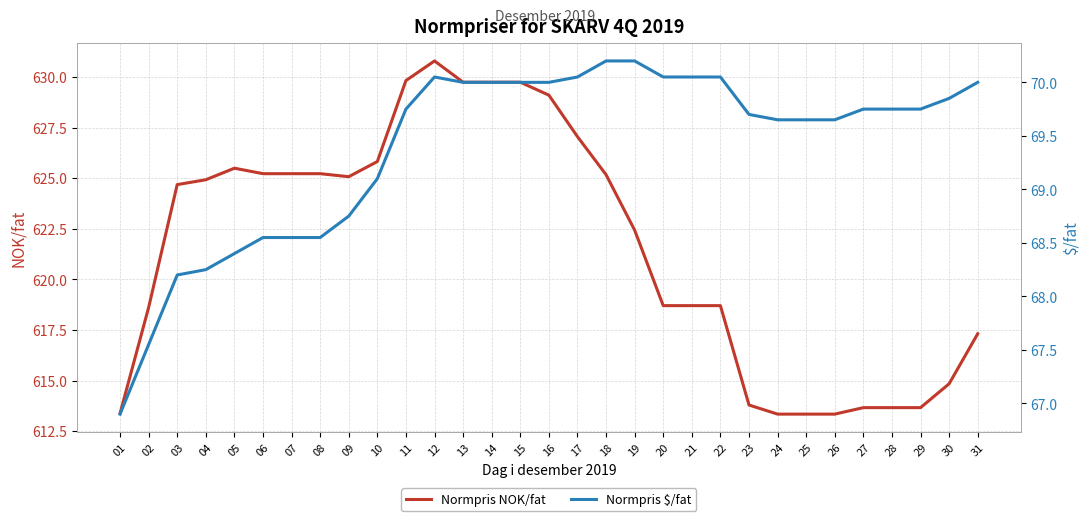

Which has a higher value, 09 or 10?

10